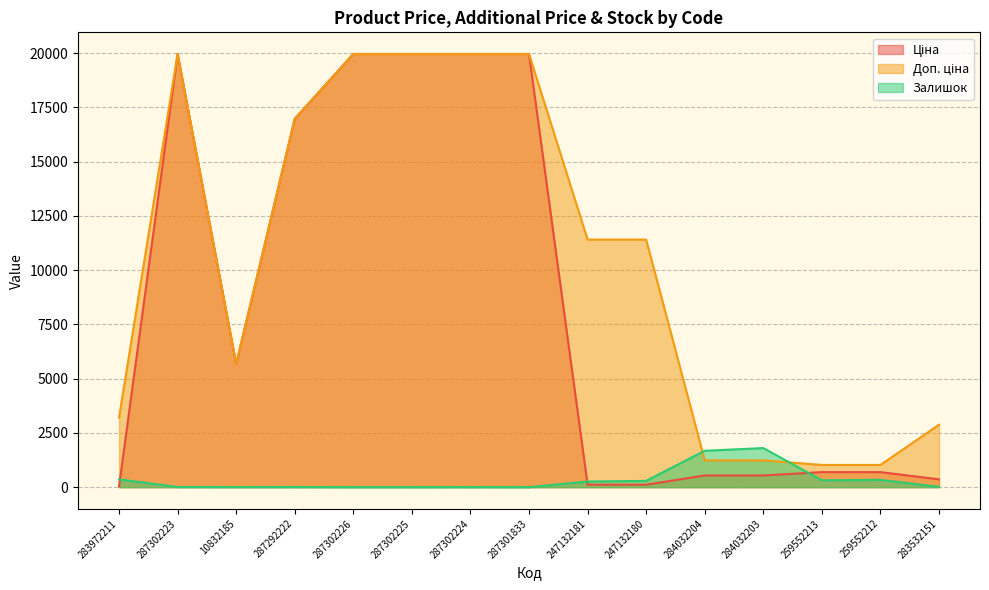

What is the sum of the Ціна values at 284032204 and 283972211?

571.0